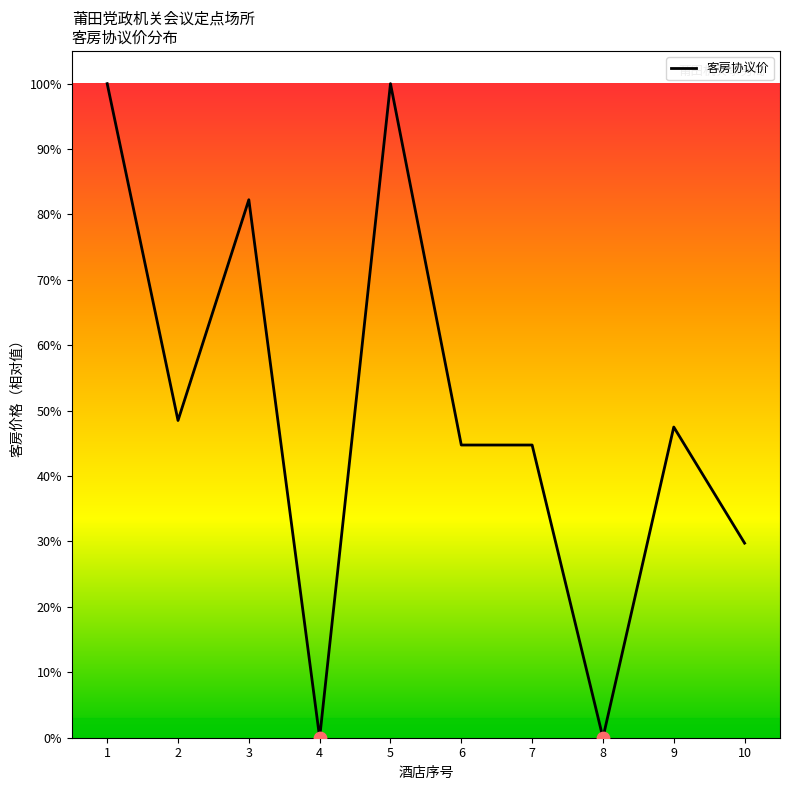

Approximately how many times larger is the value at 5 compared to 7?

2.2